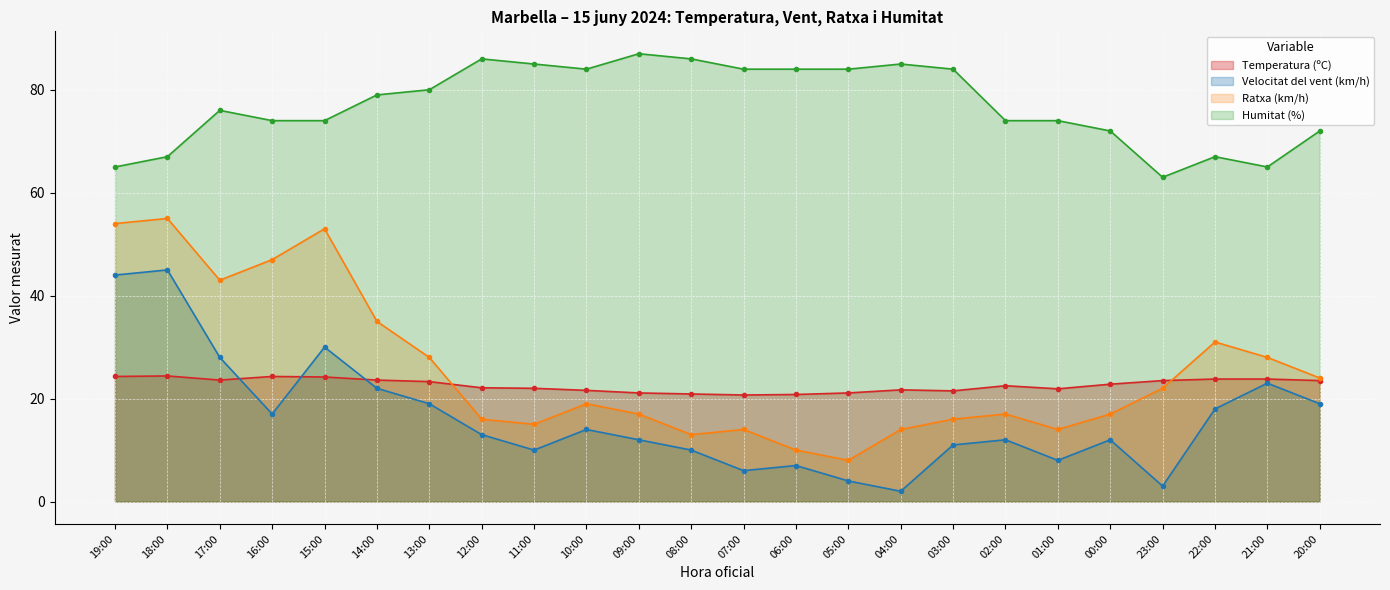

Is it true that Temperatura (ºC) equals 22.8 at 00:00?

True